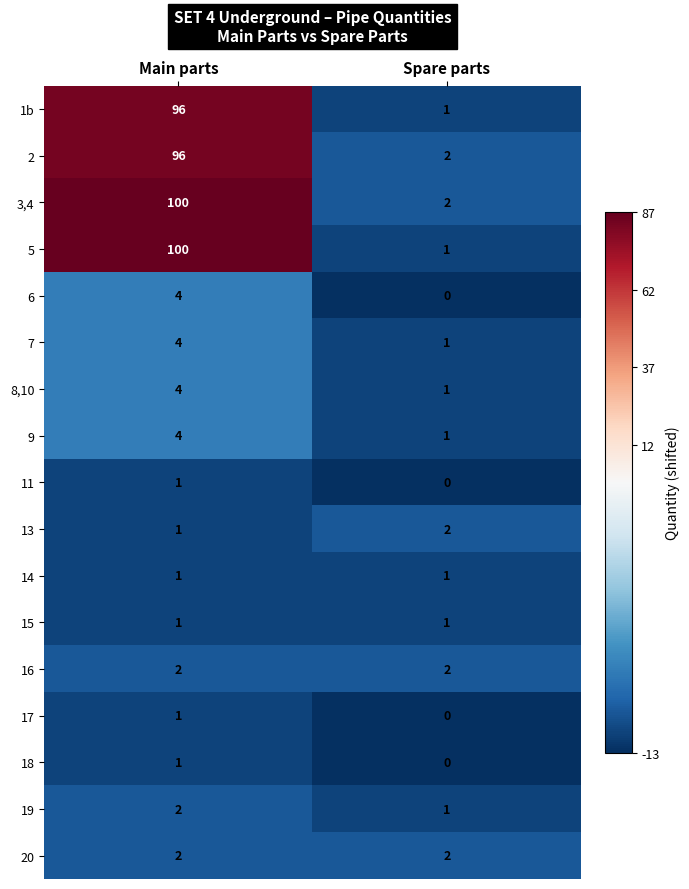

What is the maximum value shown in the chart?

100